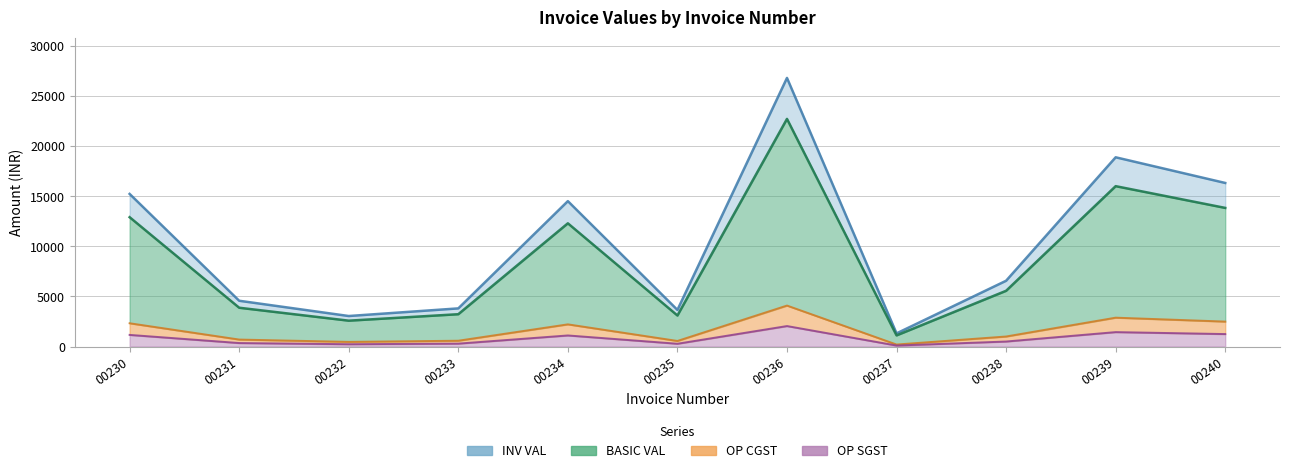

What is the difference between the INV VAL values at 00232 and 00236?

23764.7